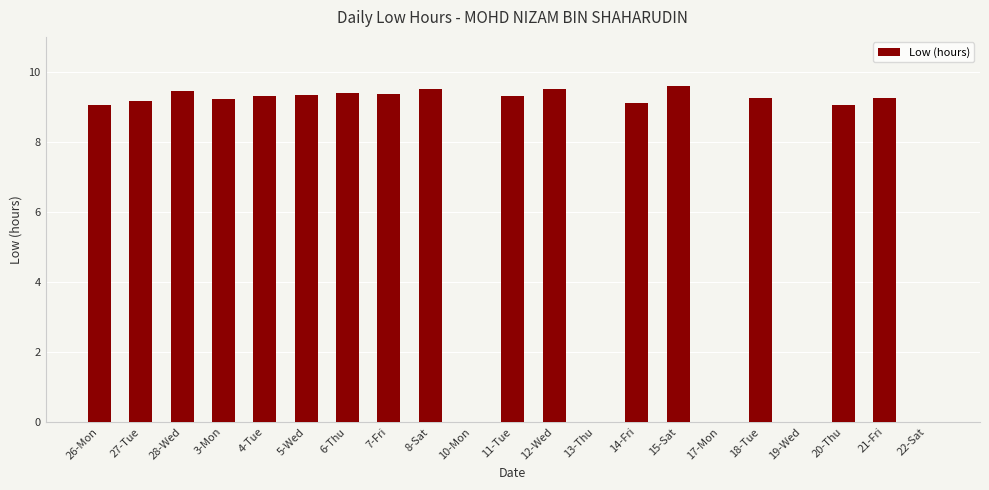

What is the change in value from 3-Mon to 6-Thu?

+0.2